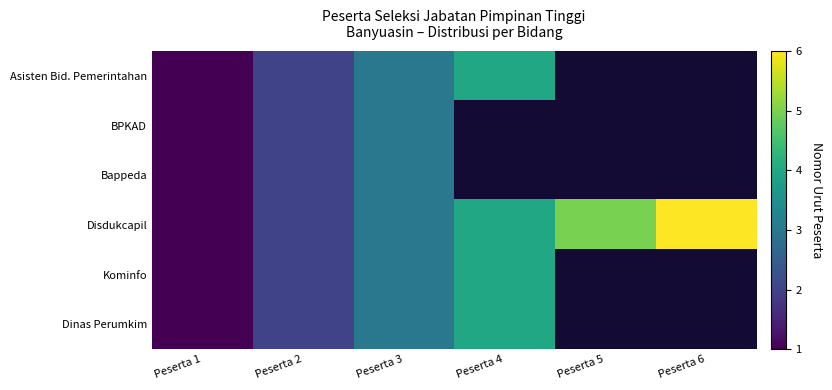

At which label is Disdukcapil closest to 3?

Peserta 3